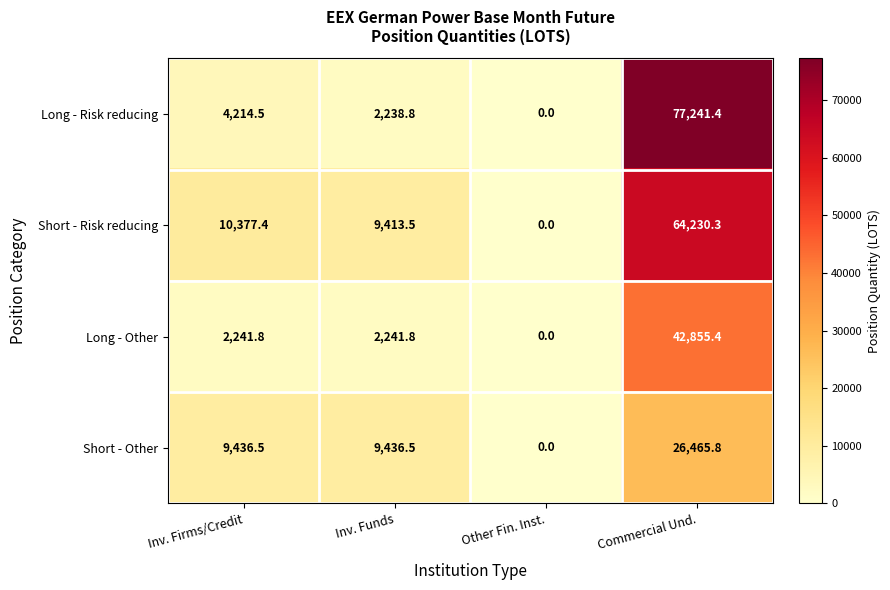

What is the difference between the Short - Risk reducing values at Inv. Funds and Other Fin. Inst.?

9413.5